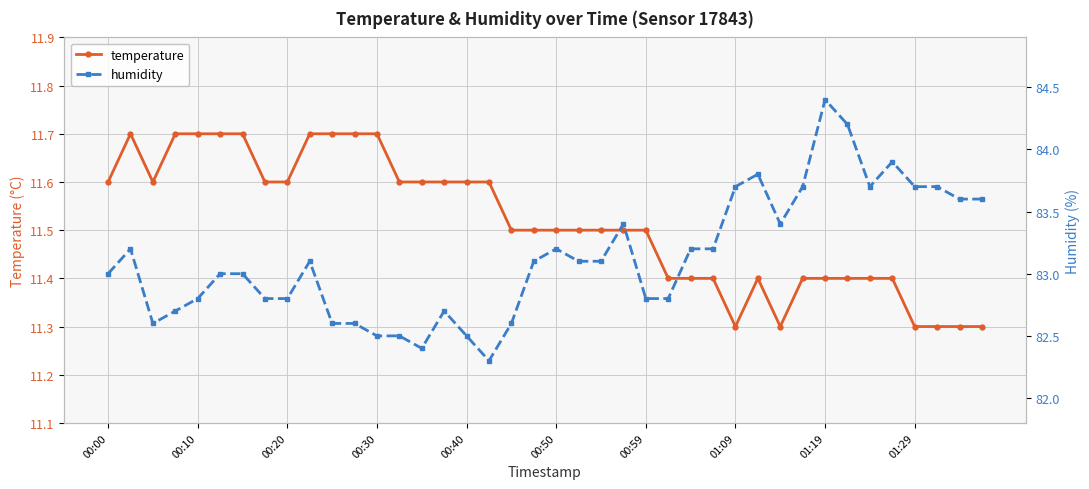

List the series in order of their peak value, highest first.

humidity, temperature